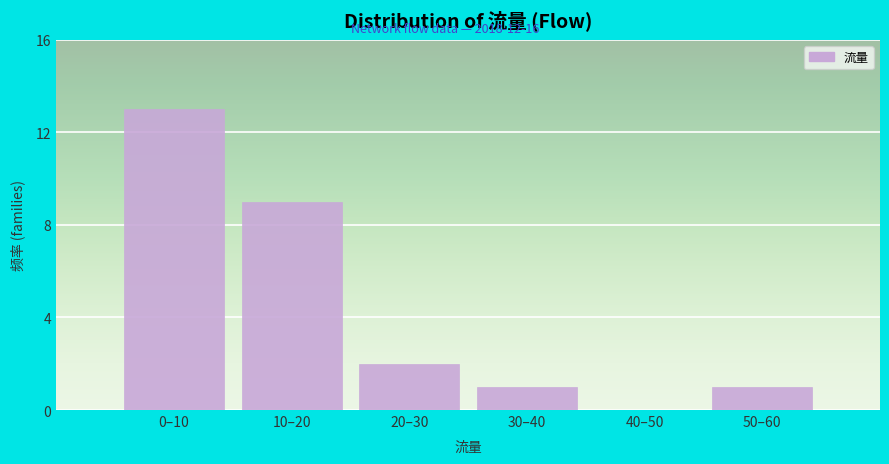

Reading left to right, what are all the values shown in this chart?

0–10=13	10–20=9	20–30=2	30–40=1	40–50=0	50–60=1